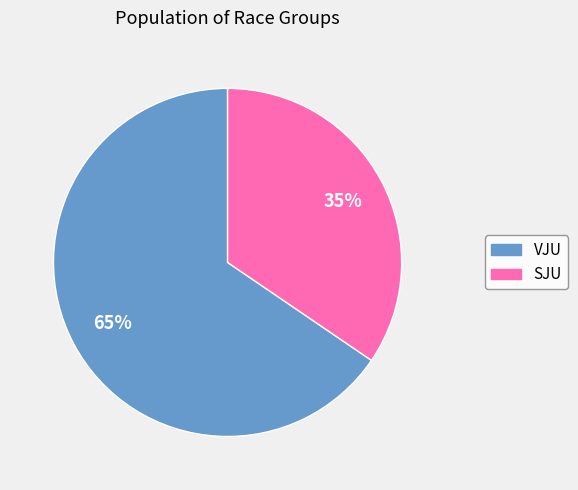

Does any single category account for the majority?

Yes